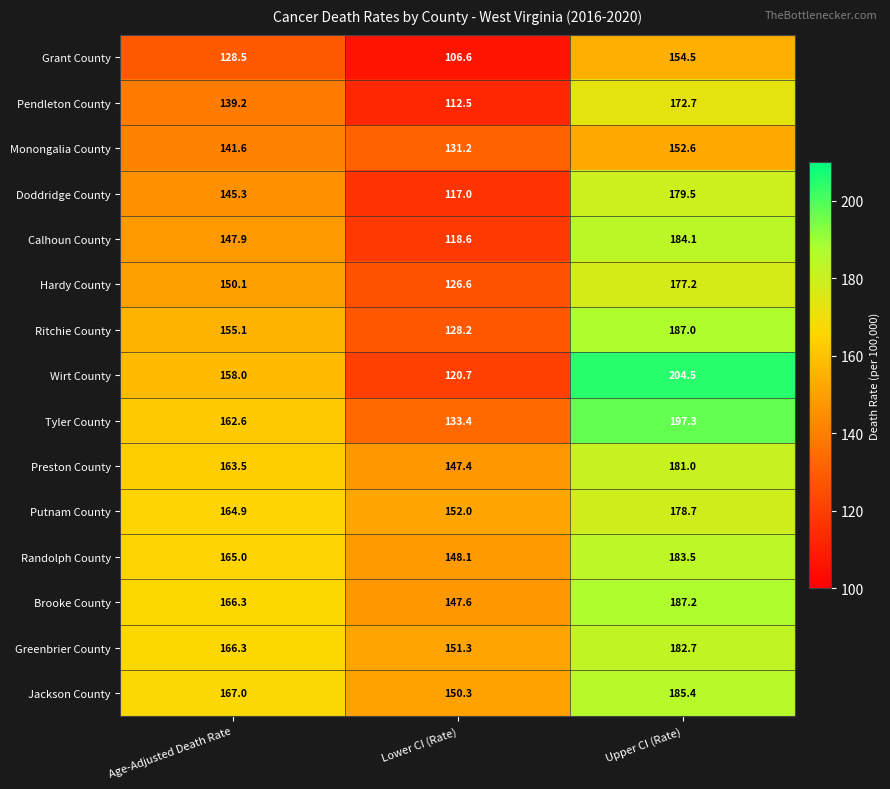

What is the sum of the Tyler County values at Age-Adjusted Death Rate and Upper CI (Rate)?

359.9